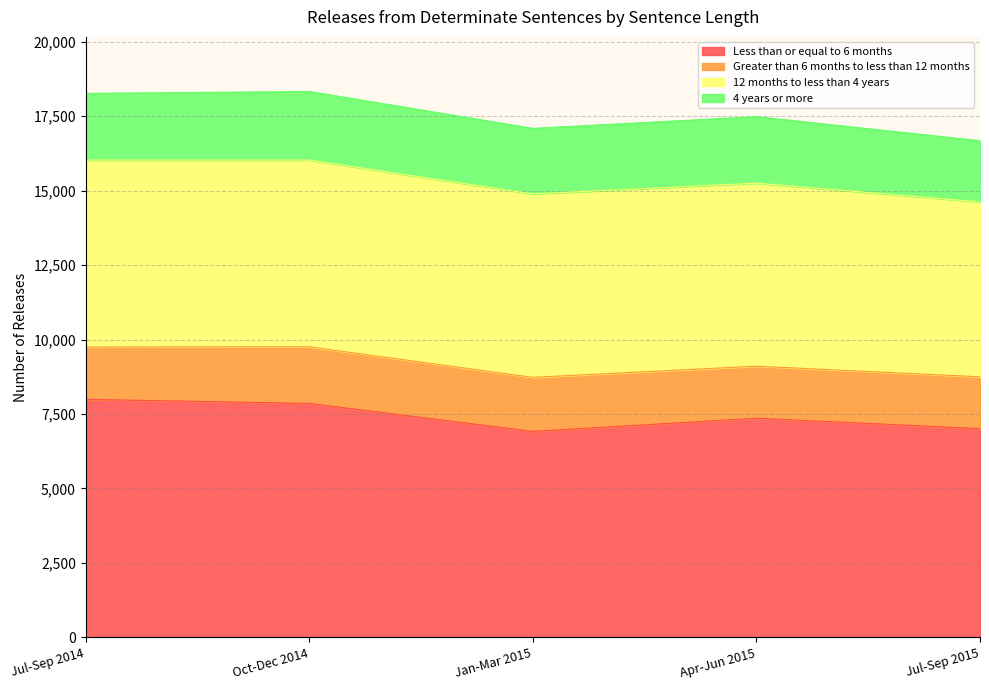

Reading left to right, extract all data points from this chart.

Less than or equal to 6 months: Jul-Sep 2014=7993	Oct-Dec 2014=7857	Jan-Mar 2015=6917	Apr-Jun 2015=7359	Jul-Sep 2015=7010
Greater than 6 months to less than 12 months: Jul-Sep 2014=1759	Oct-Dec 2014=1900	Jan-Mar 2015=1815	Apr-Jun 2015=1748	Jul-Sep 2015=1741
12 months to less than 4 years: Jul-Sep 2014=6275	Oct-Dec 2014=6269	Jan-Mar 2015=6158	Apr-Jun 2015=6146	Jul-Sep 2015=5871
4 years or more: Jul-Sep 2014=2240	Oct-Dec 2014=2305	Jan-Mar 2015=2202	Apr-Jun 2015=2232	Jul-Sep 2015=2055